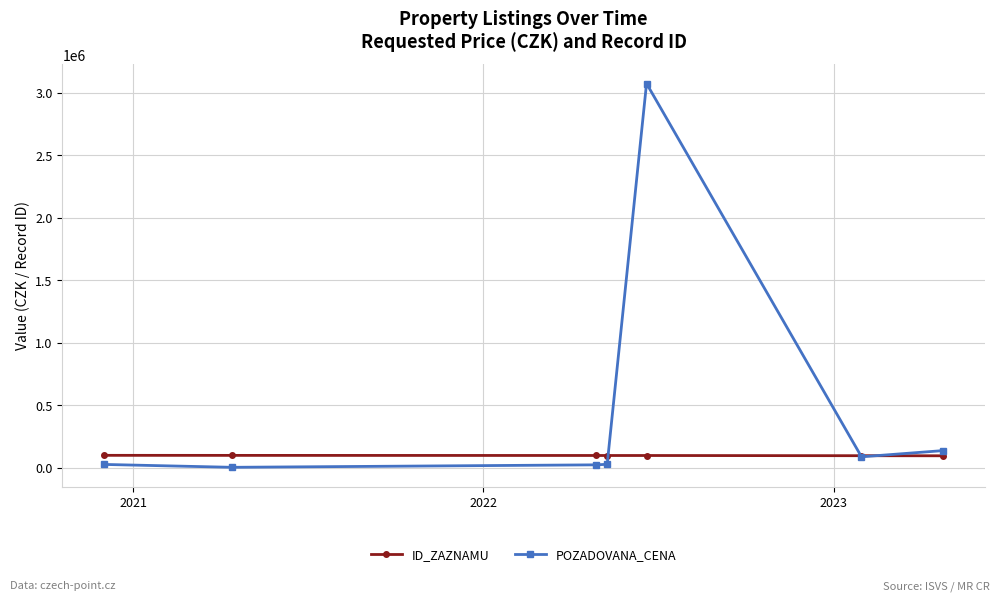

What is the minimum value for ID_ZAZNAMU?

94174